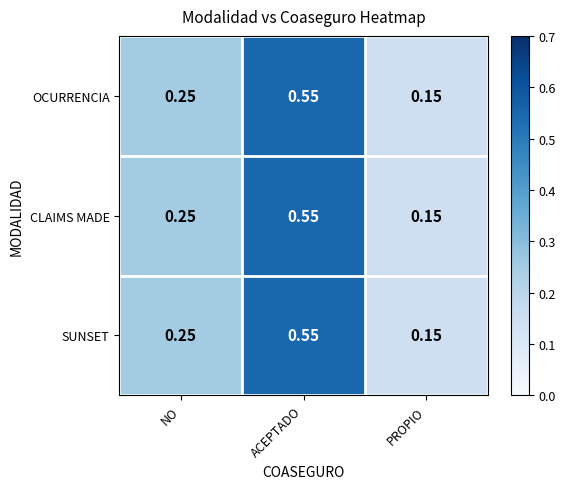

List the labels in order of SUNSET value, smallest first.

PROPIO, NO, ACEPTADO